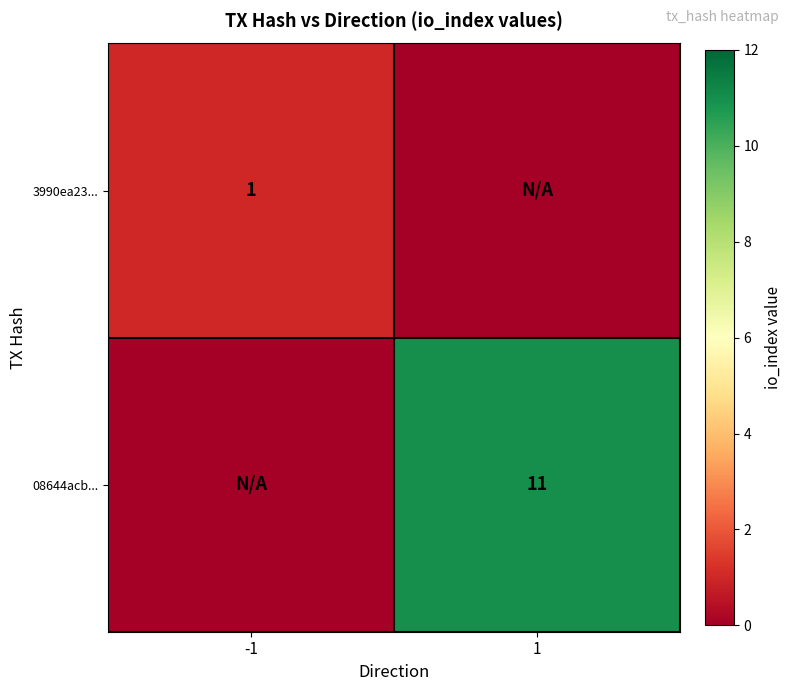

The value of 3990ea23... at -1 is 1. True or false?

True